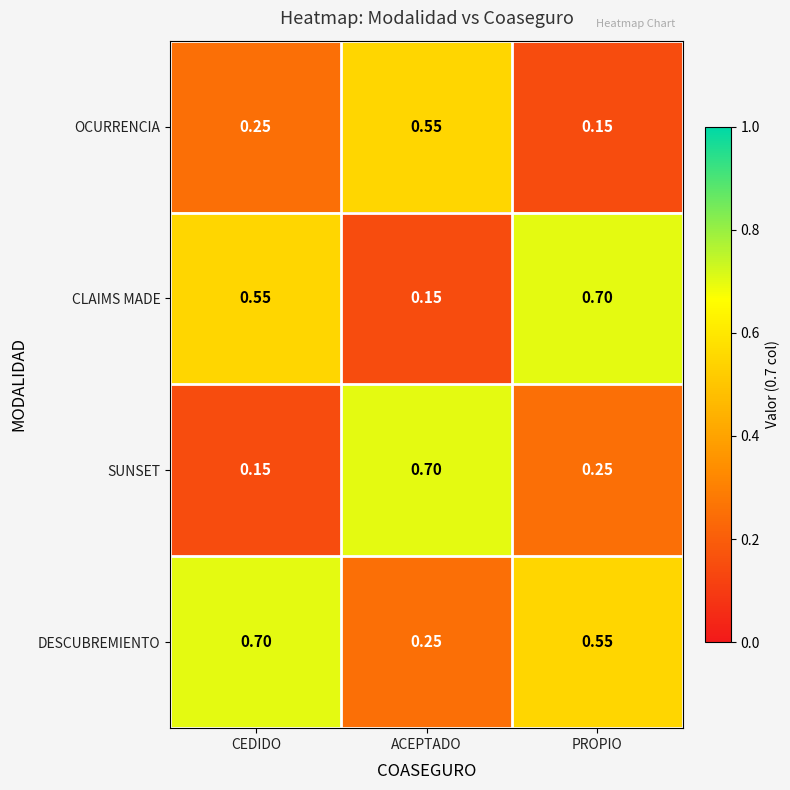

List the series in order of their overall mean, lowest first.

OCURRENCIA, SUNSET, CLAIMS MADE, DESCUBREMIENTO